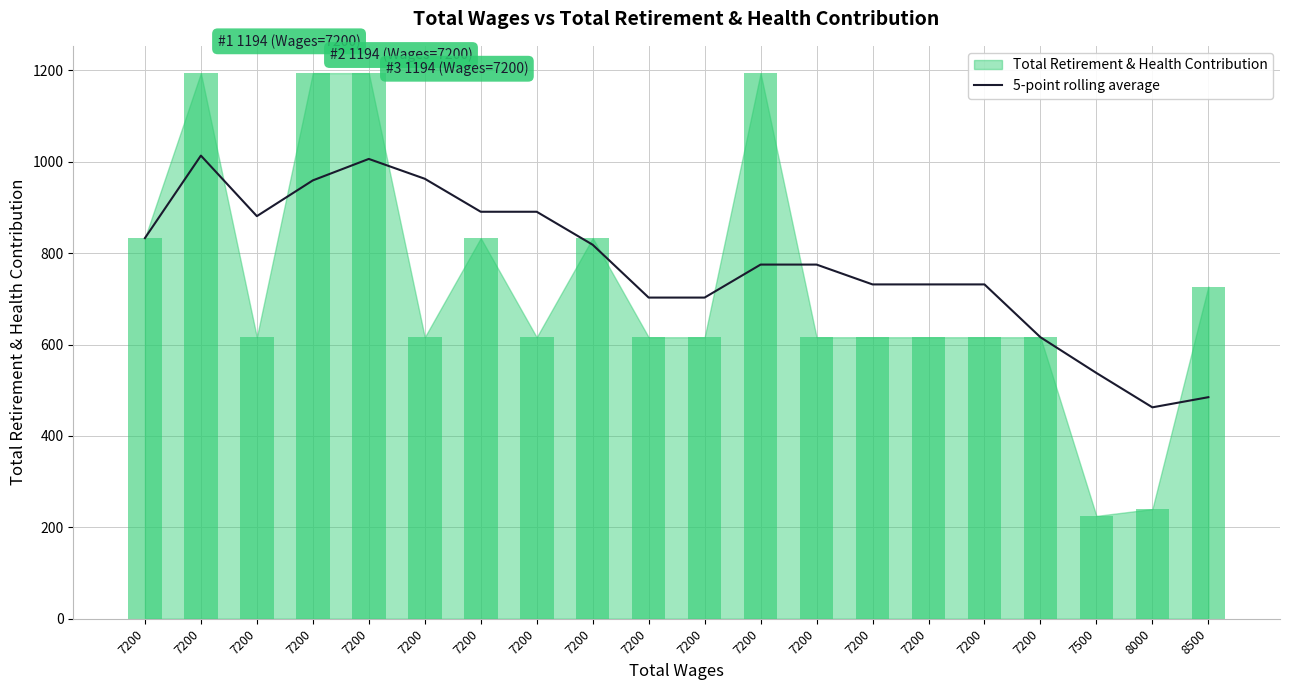

What is the difference between the values at 7200 and 7200?

14.6